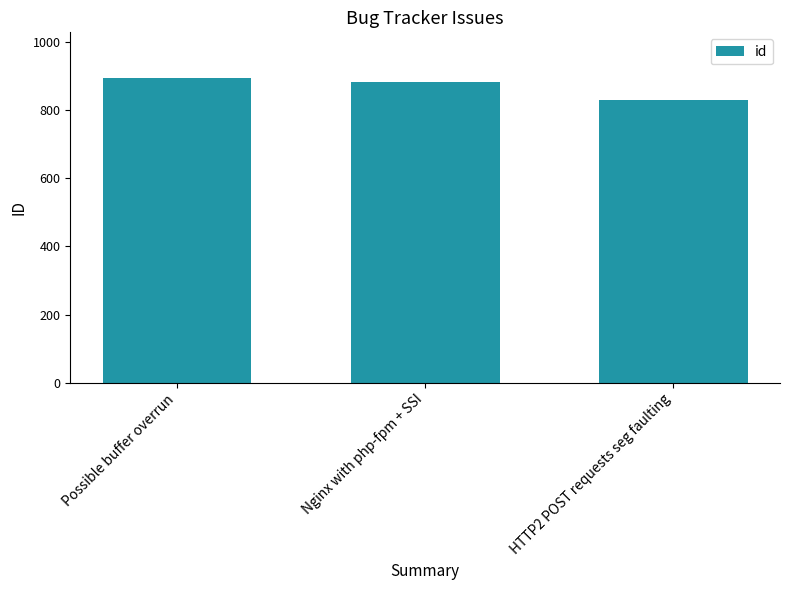

What is the label of the 3rd bar from the right?

Possible buffer overrun